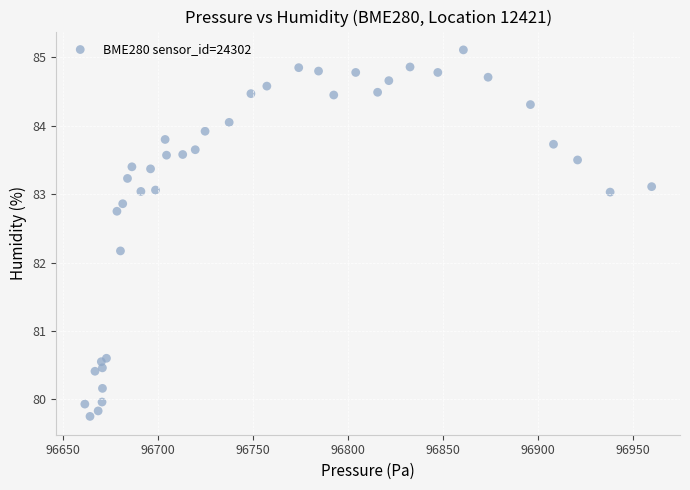

What Y value in the scatter plot is closest to 82?

82.2